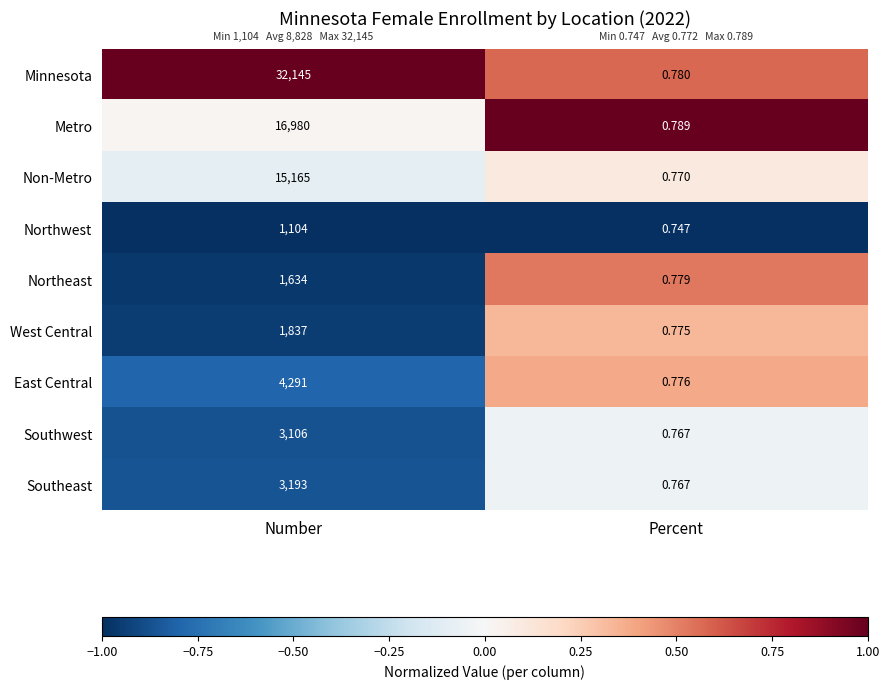

What is the greatest value displayed?

32145.0